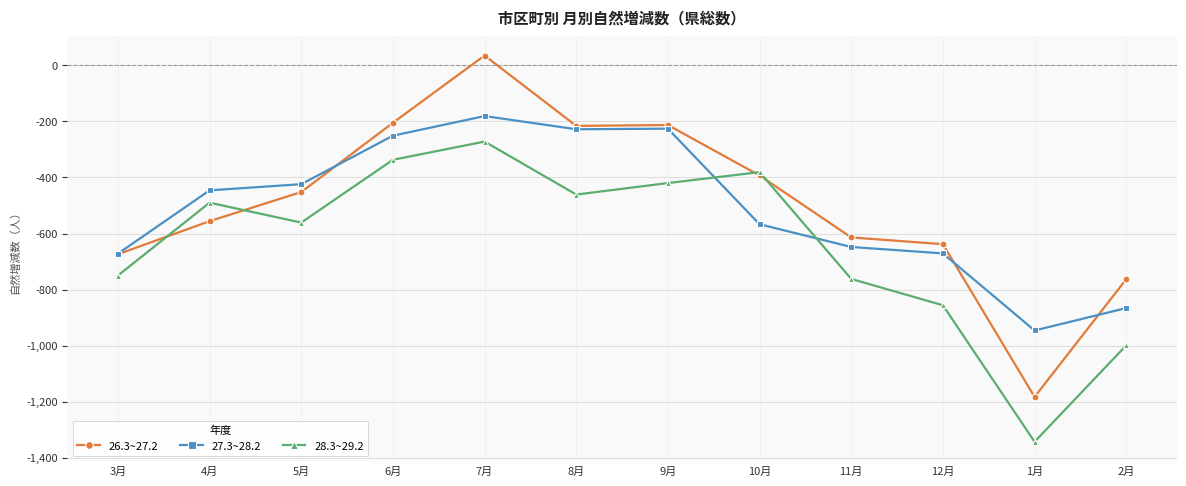

True or false: 27.3~28.2 has a value of -648 at 11月.

True